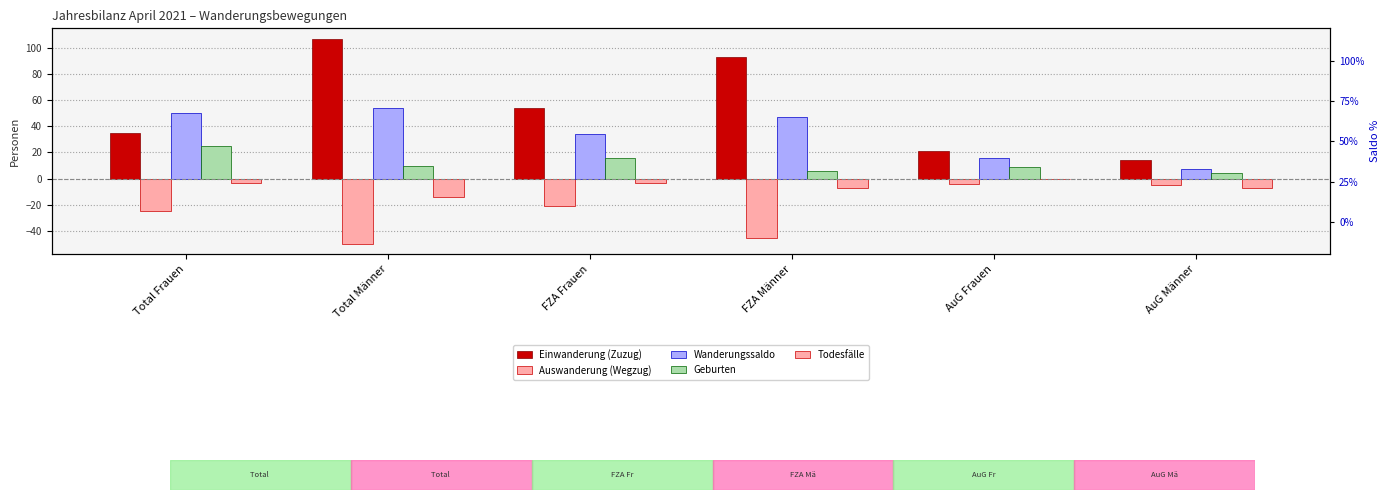

Rank the series at FZA Männer from highest to lowest value.

Einwanderung (Zuzug), Wanderungssaldo, Geburten, Todesfälle, Auswanderung (Wegzug)